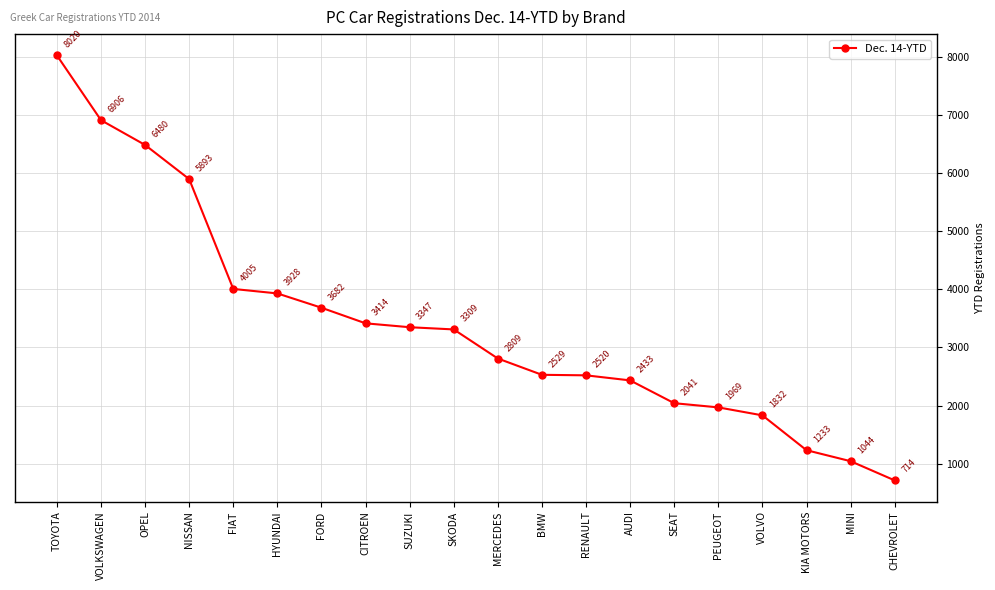

What is the label of the 16th point from the left?

PEUGEOT